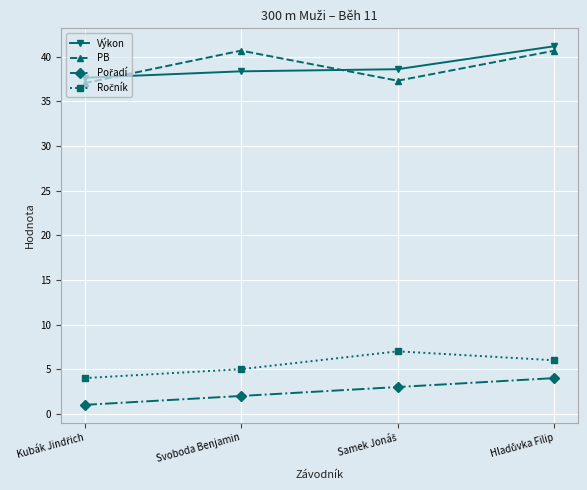

Which series has the widest spread of values?

PB